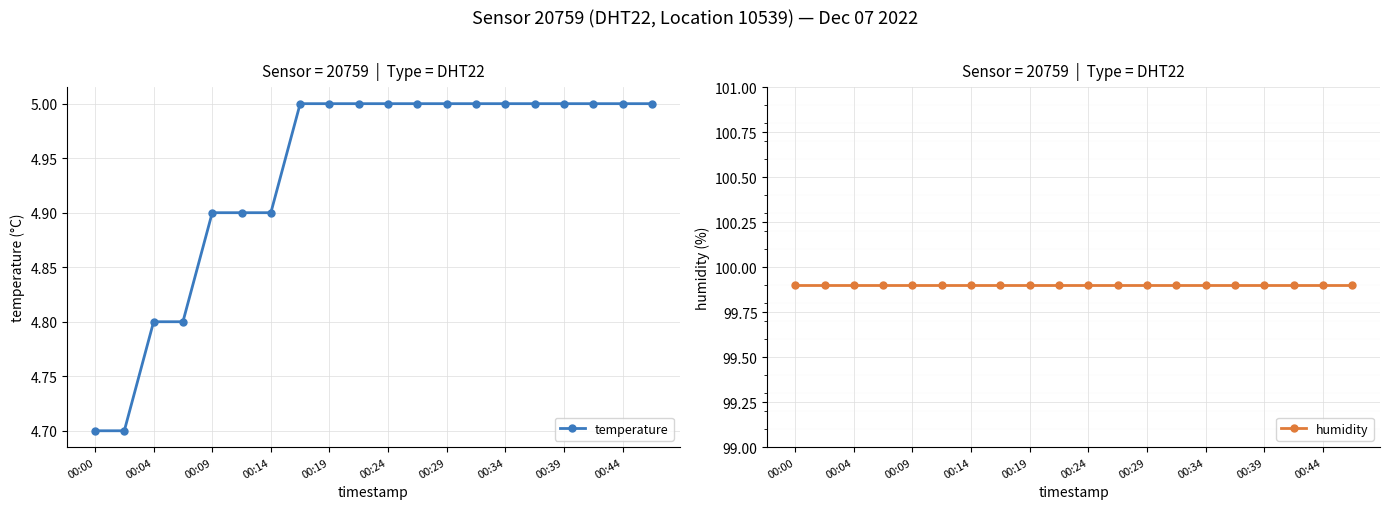

What are all the series names shown in the legend?

temperature, humidity